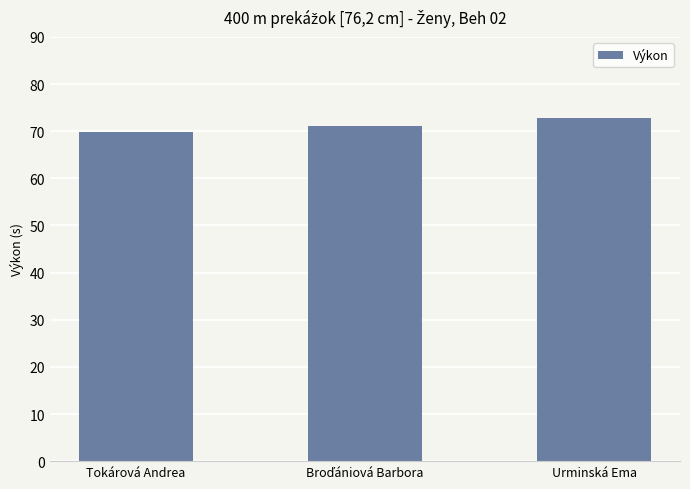

Which has a higher value, Urminská Ema or Tokárová Andrea?

Urminská Ema